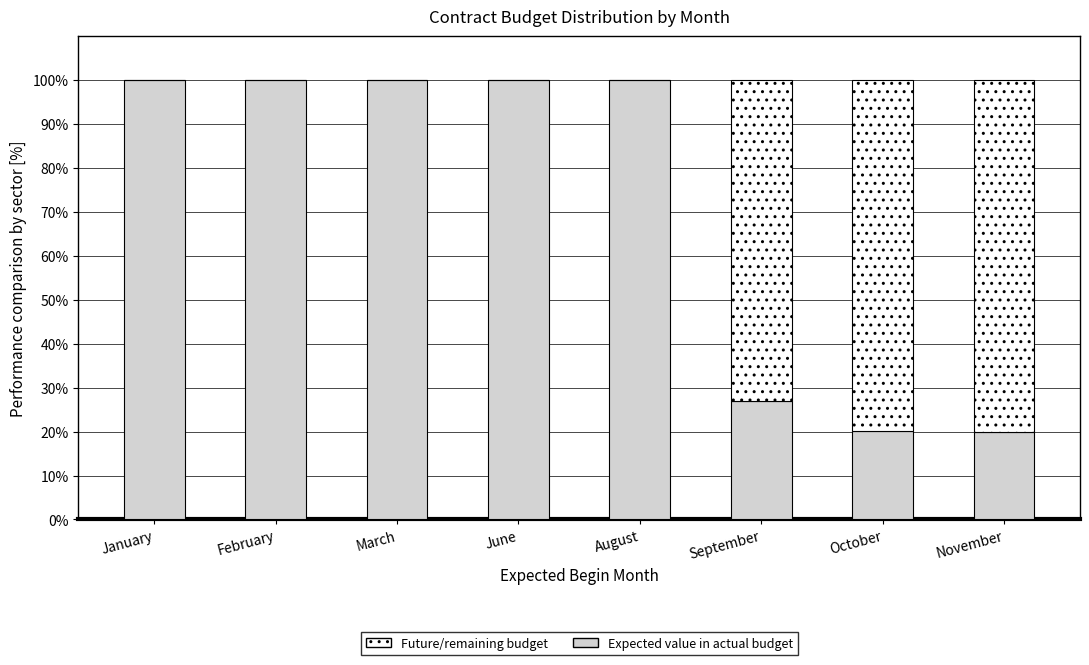

How many categories are shown in the chart?

8